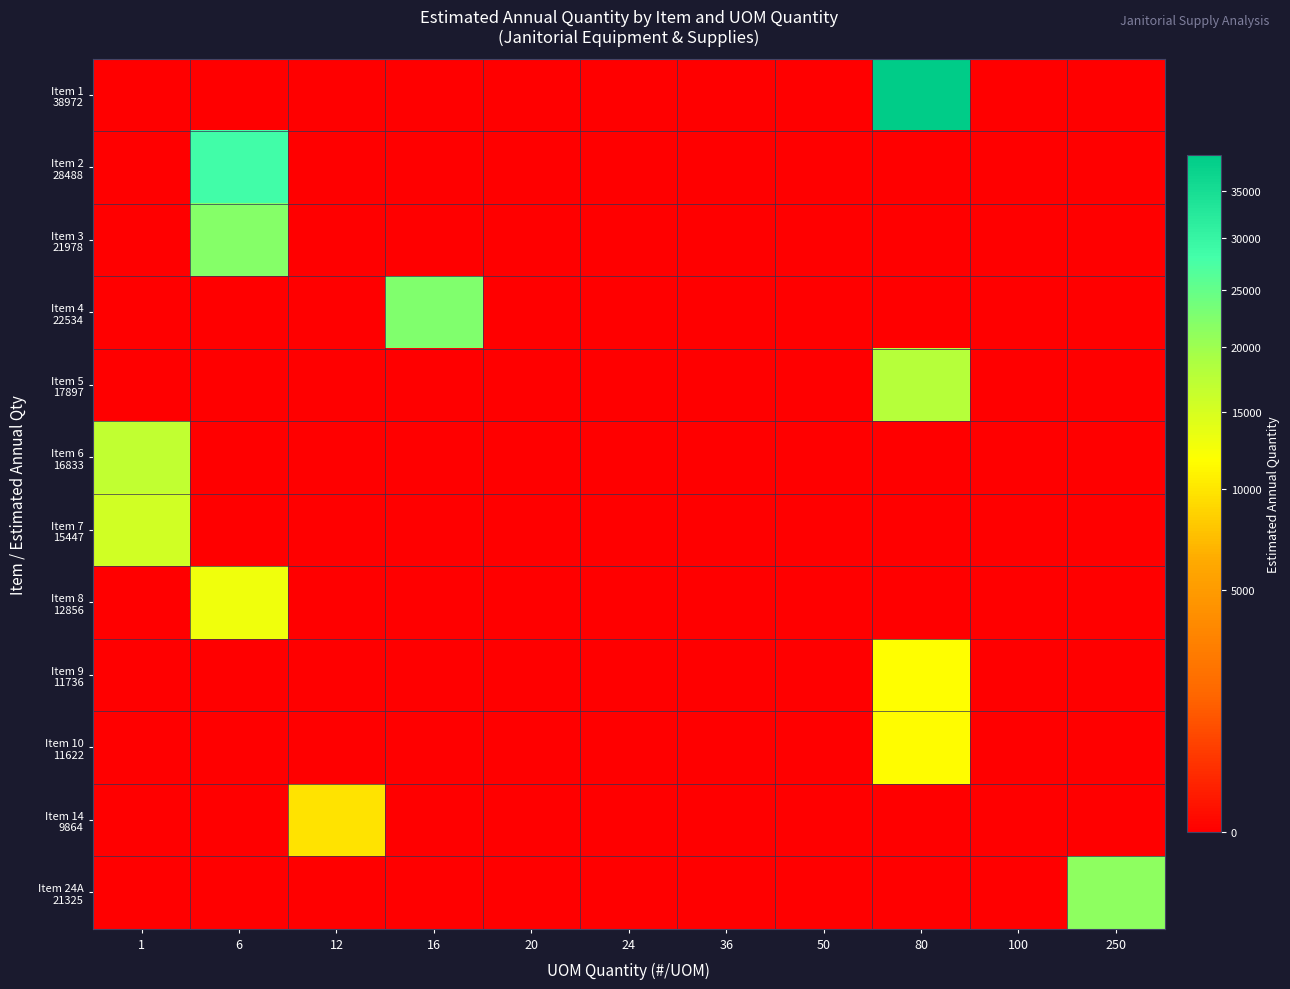

Which has a higher value, 20 or 1?

20